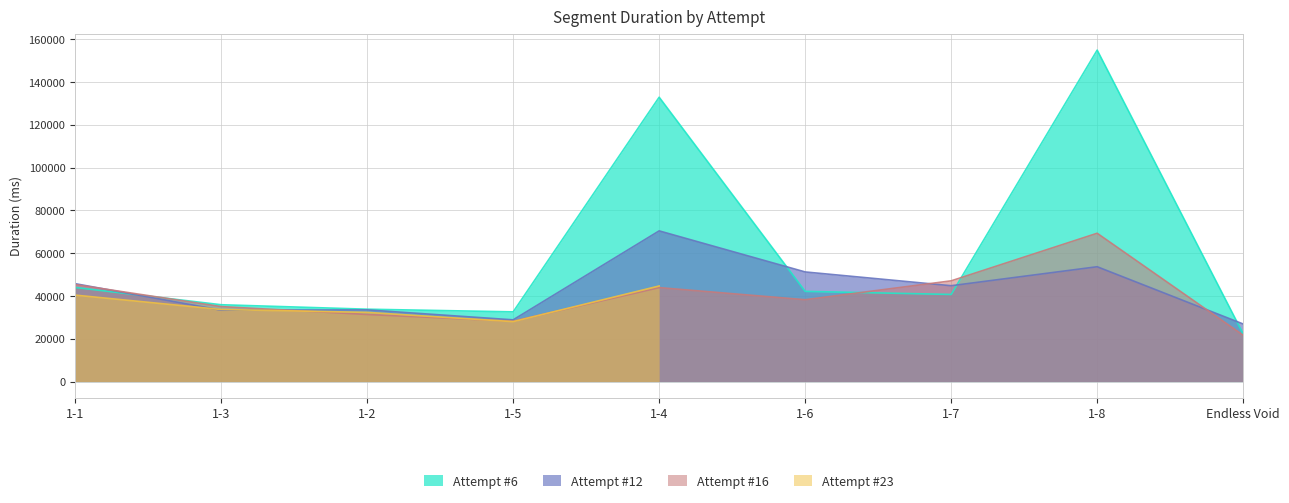

What is the greatest value displayed?

154885